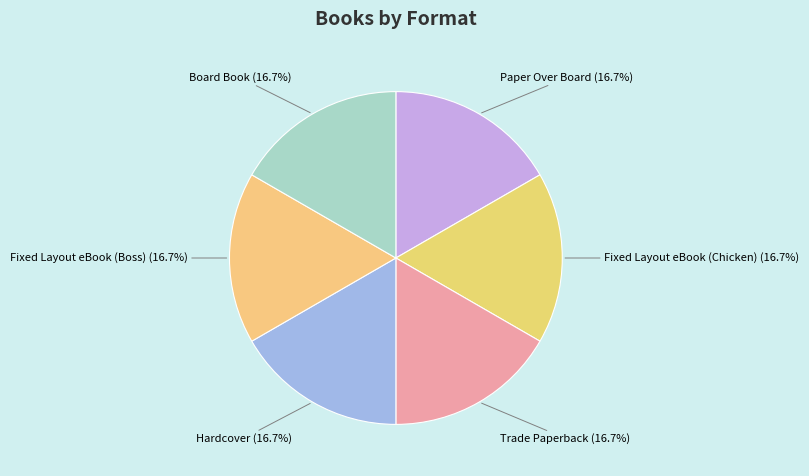

How many segments does this pie chart have?

6